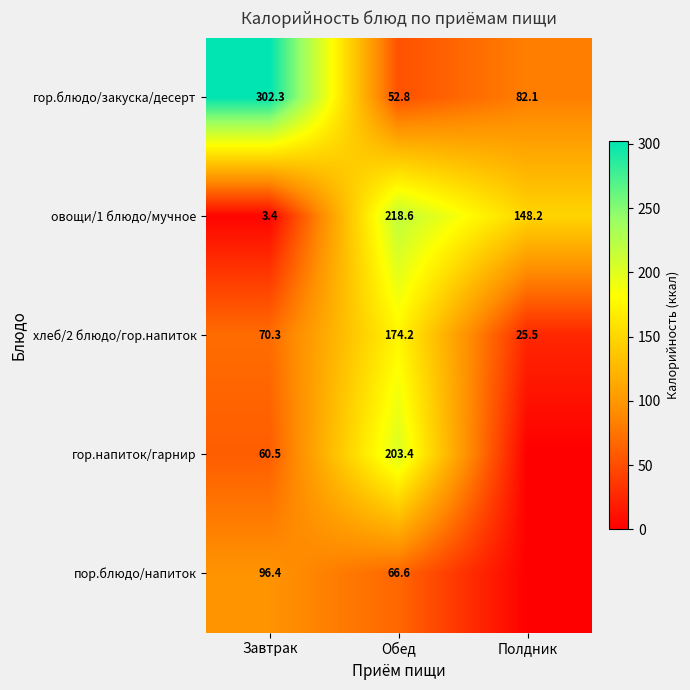

What is the difference between the овощи/1 блюдо/мучное values at Завтрак and Обед?

215.2